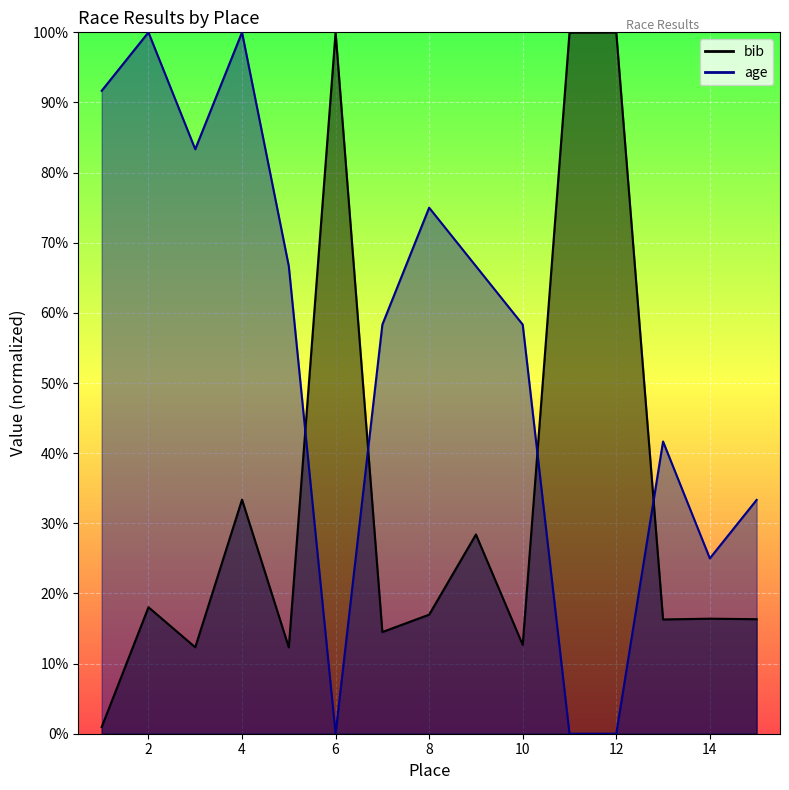

True or false: bib and age cross at least once.

True